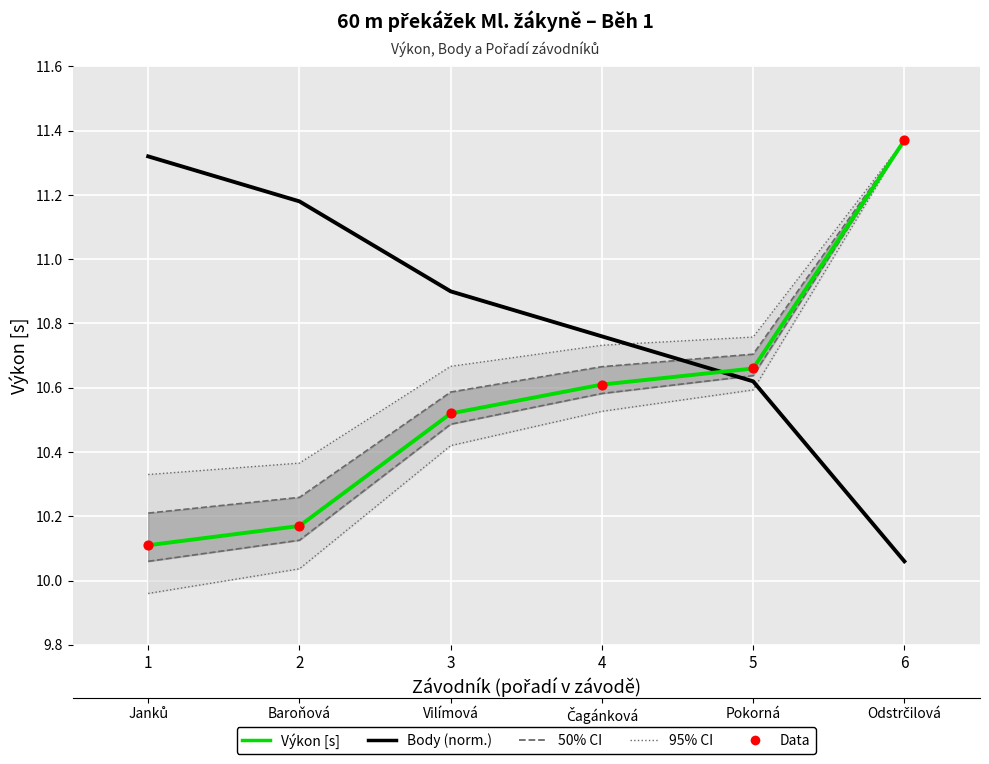

Which series contains the lowest Y value?

Body (norm.)